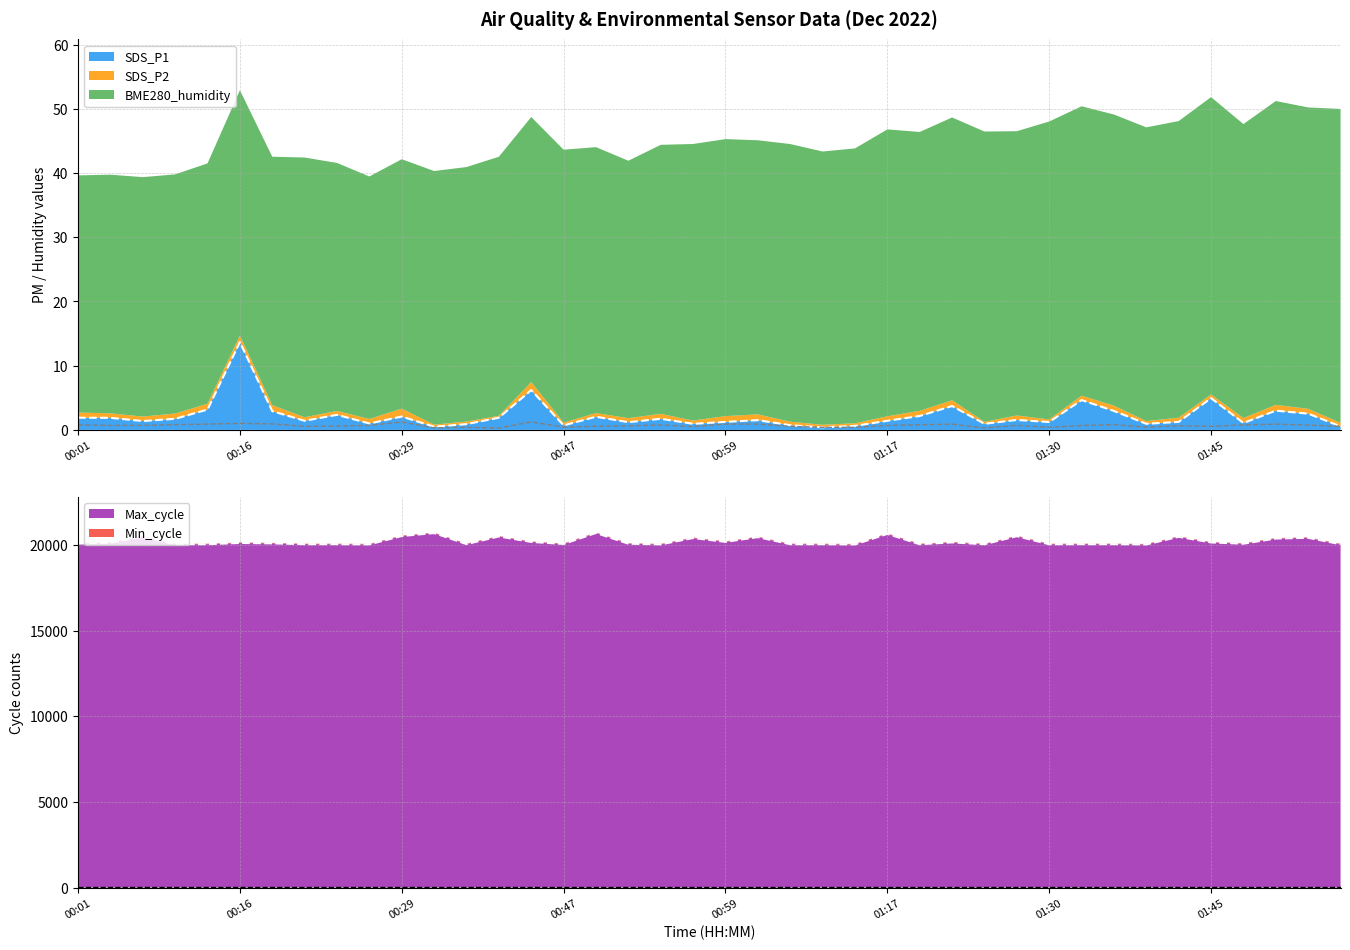

True or false: SDS_P1 has a value of 8.5 at 01:45.

False